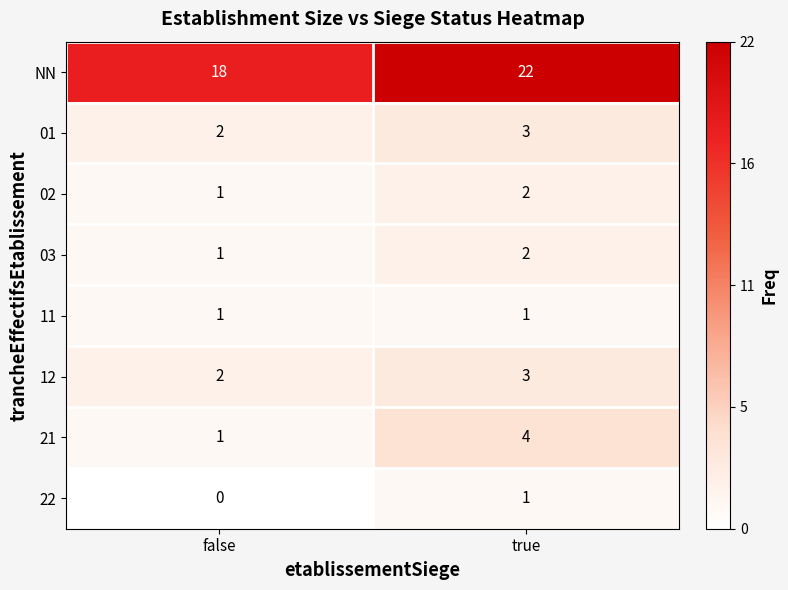

Which series has the largest range (max minus min)?

NN